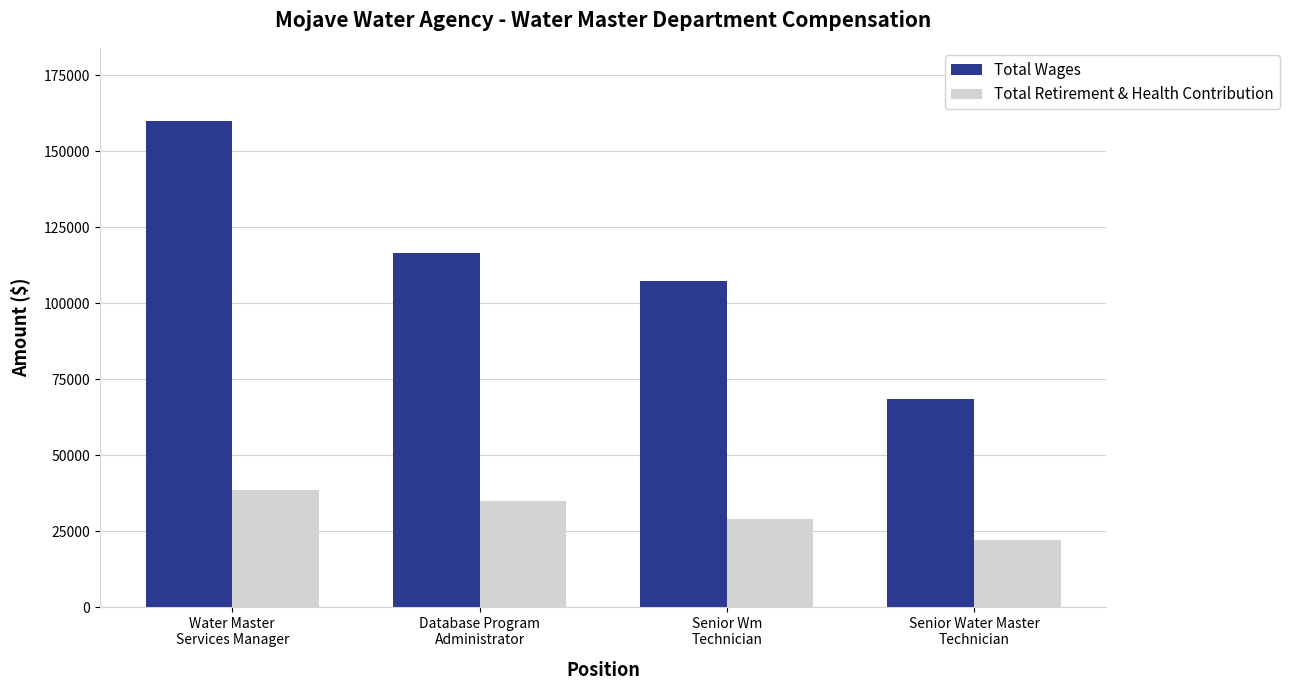

Count the Total Retirement & Health Contribution values in the range 29045 to 38462.

3